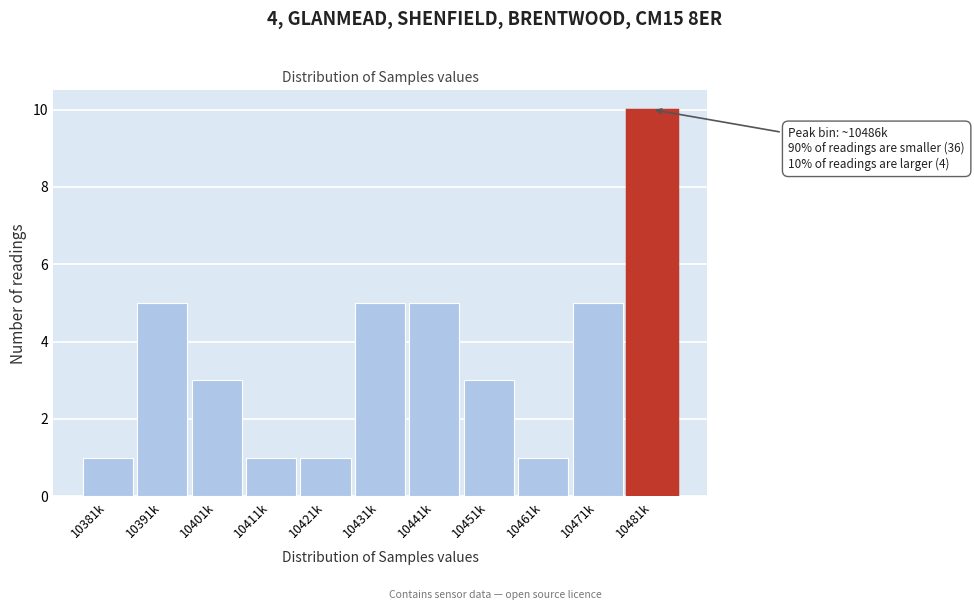

Reading left to right, extract all data points from this chart.

1	5	3	1	1	5	5	3	1	5	10